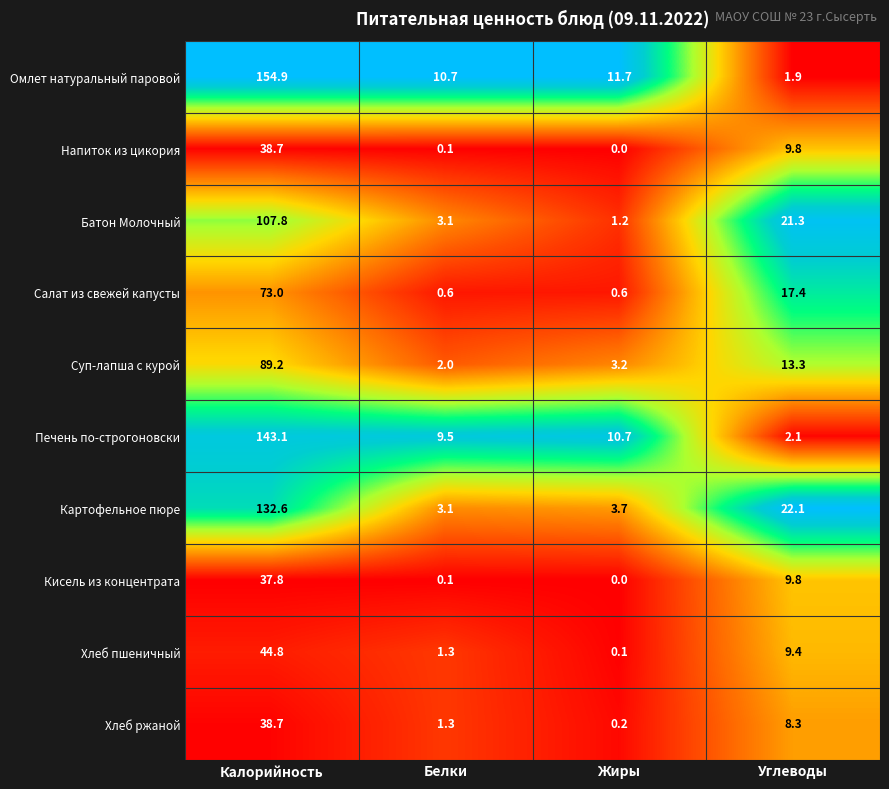

What is the minimum value for Суп-лапша с курой?

2.0